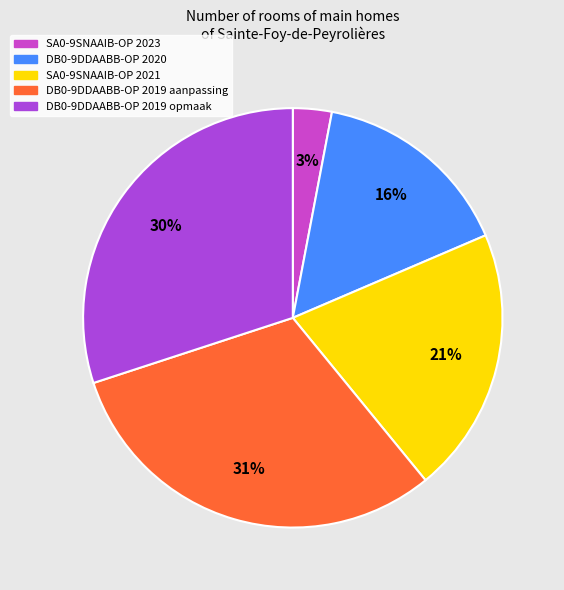

Is there a majority slice in this chart?

No